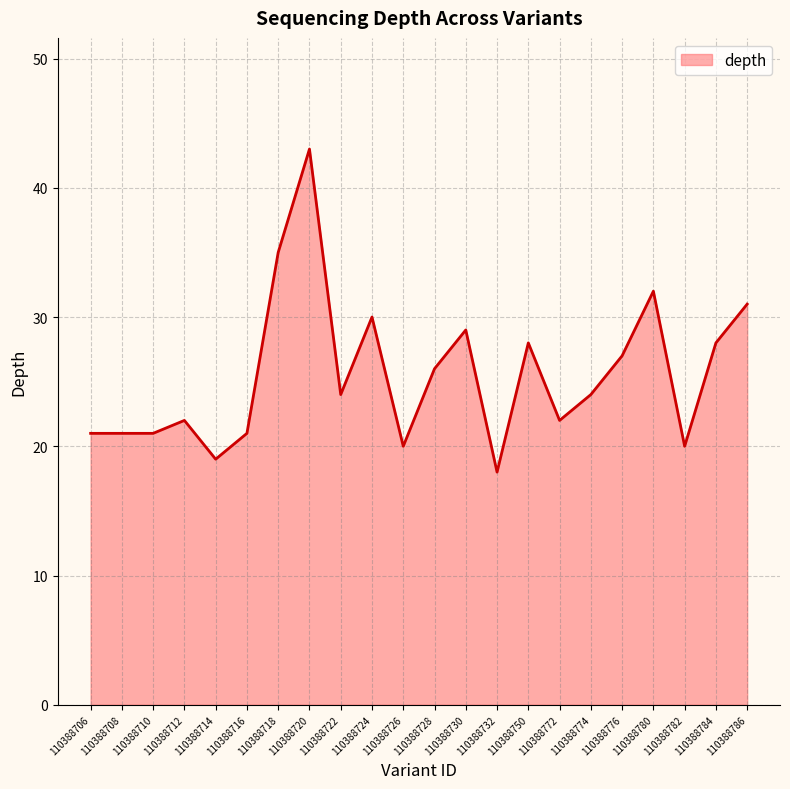

What is the sum of all values?

562